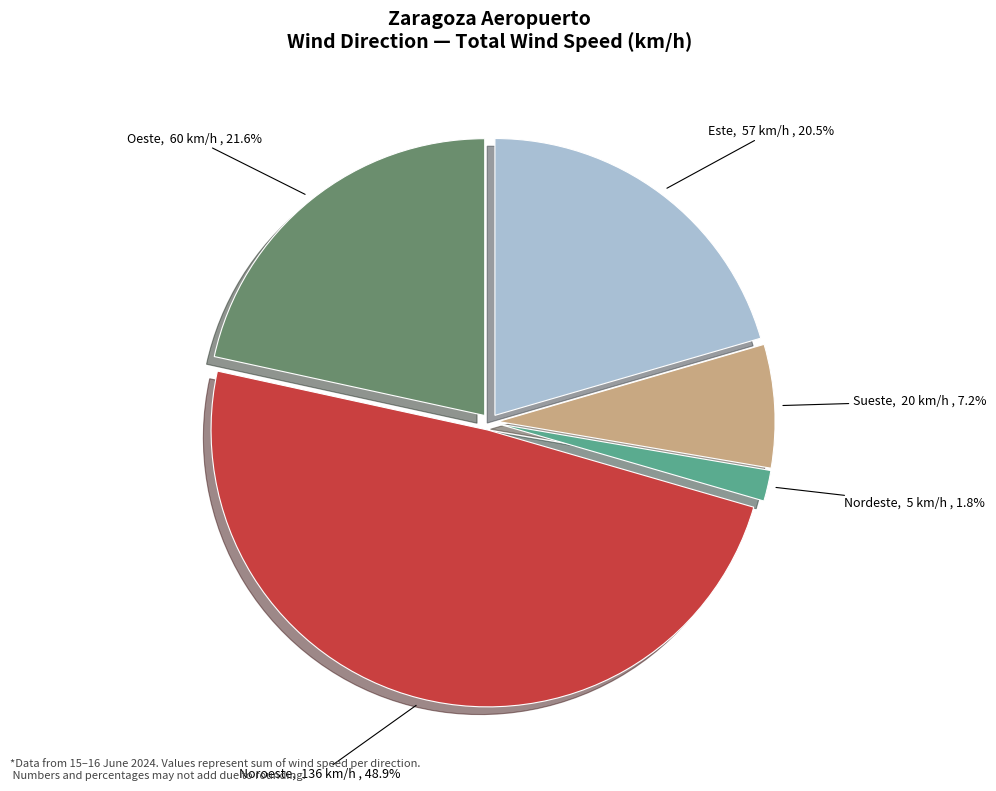

To the nearest percent, what percentage of the pie is Nordeste?

2%